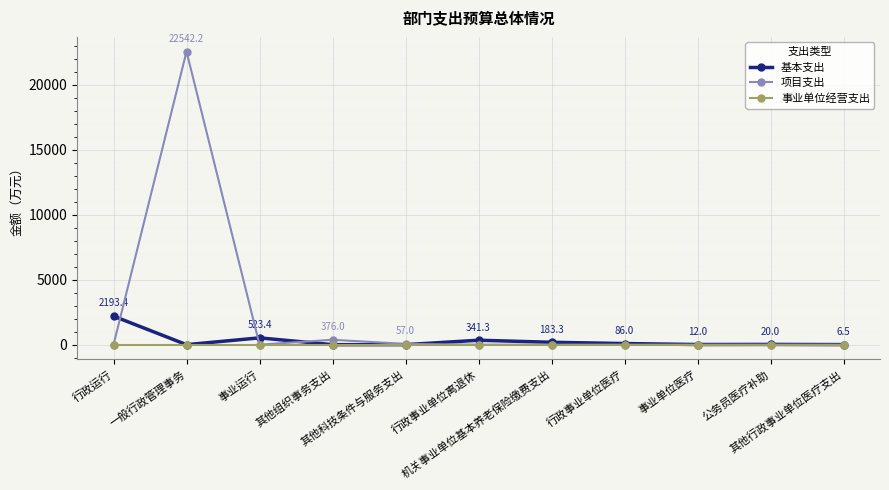

Where is the first local maximum for 项目支出?

一般行政管理事务